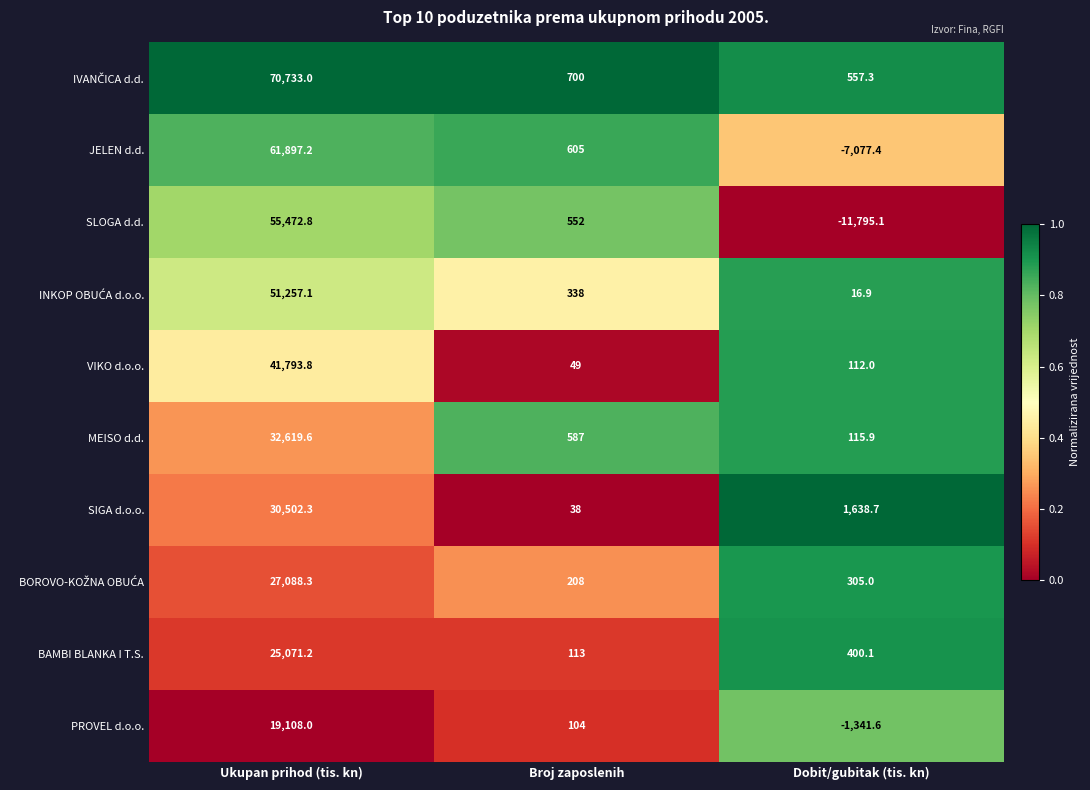

What is the smallest value displayed?

-11795.1